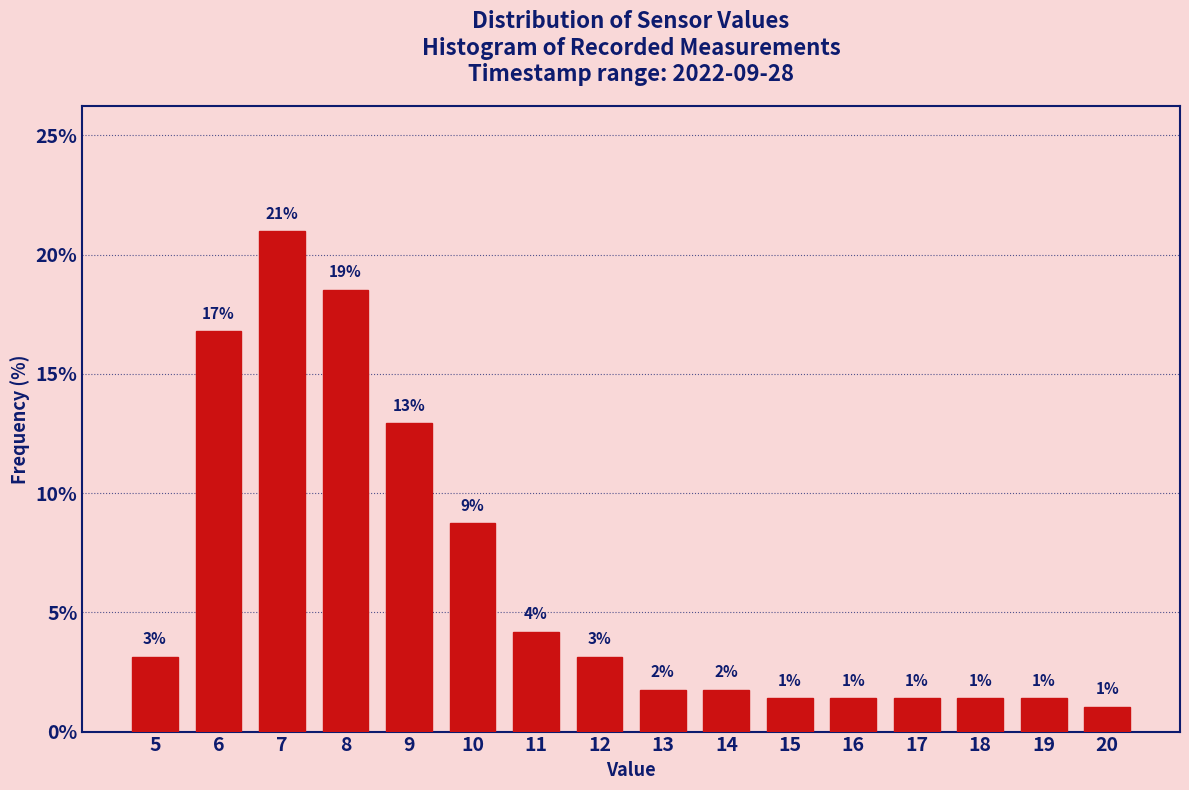

Between 18 and 9, which is larger?

9